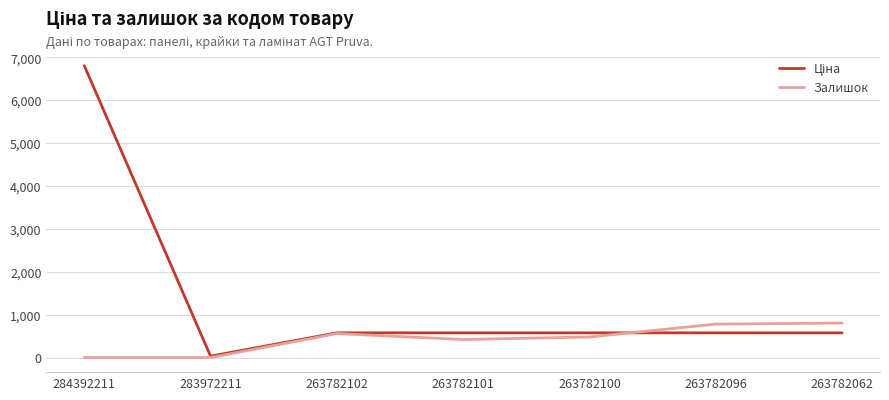

What is the spread (max minus min) of values at 263782096?

203.5